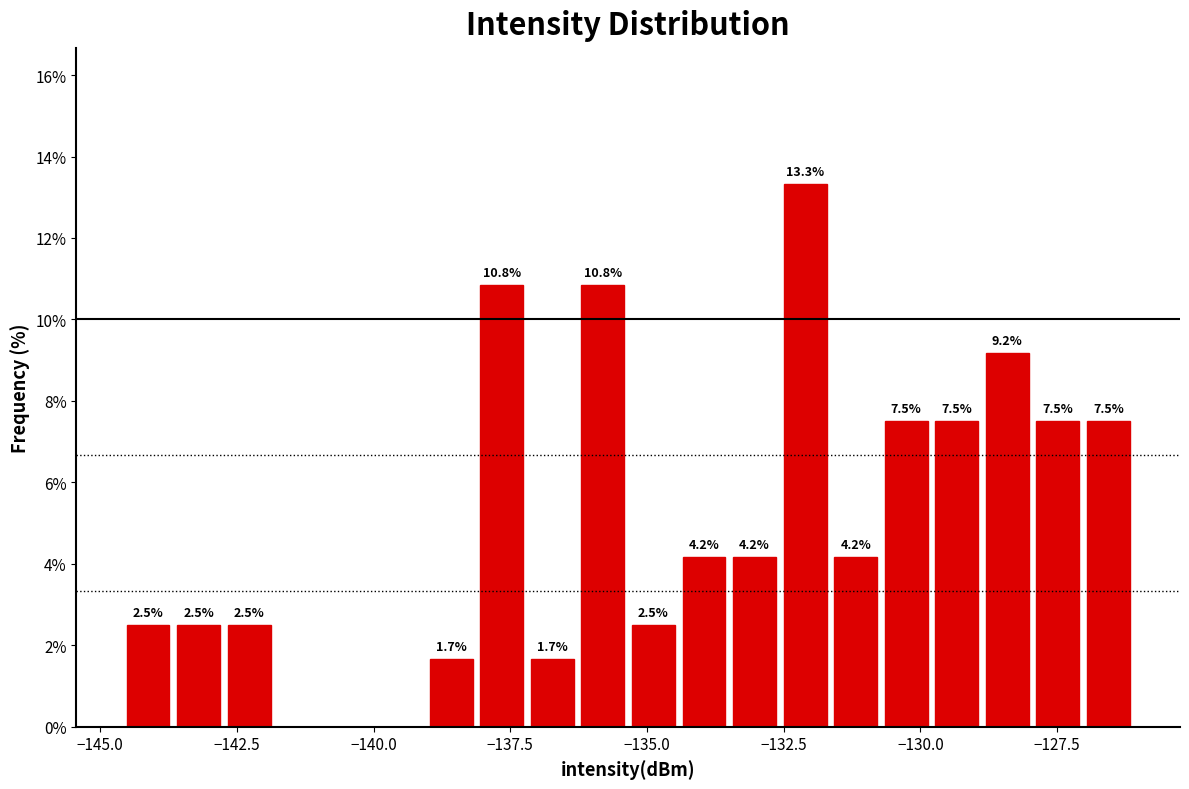

Read against the x-axis, roughly where is the centre of the tallest bar?

-132.0